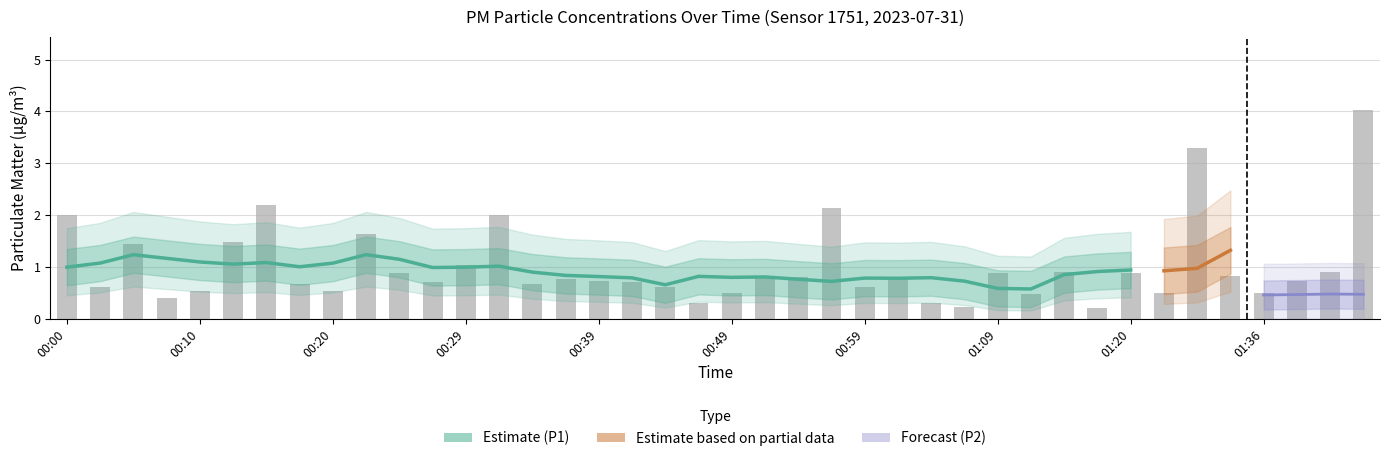

Which has a higher value, 00:29 or 00:39?

00:29